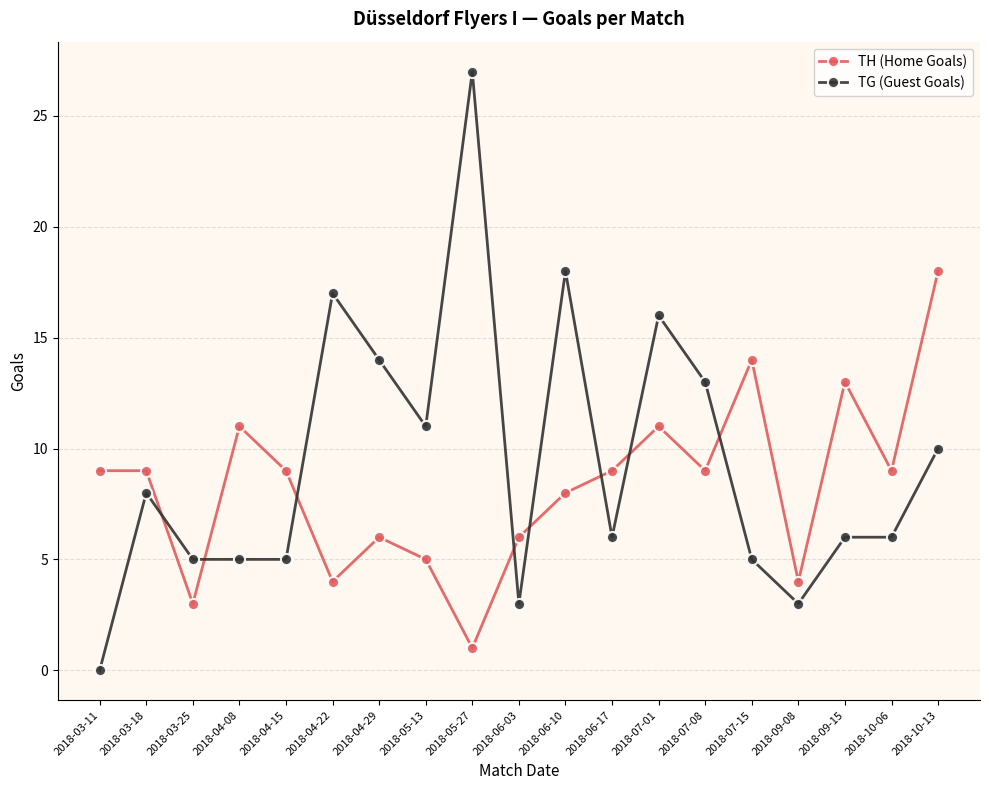

What is the minimum value for TH (Home Goals)?

1